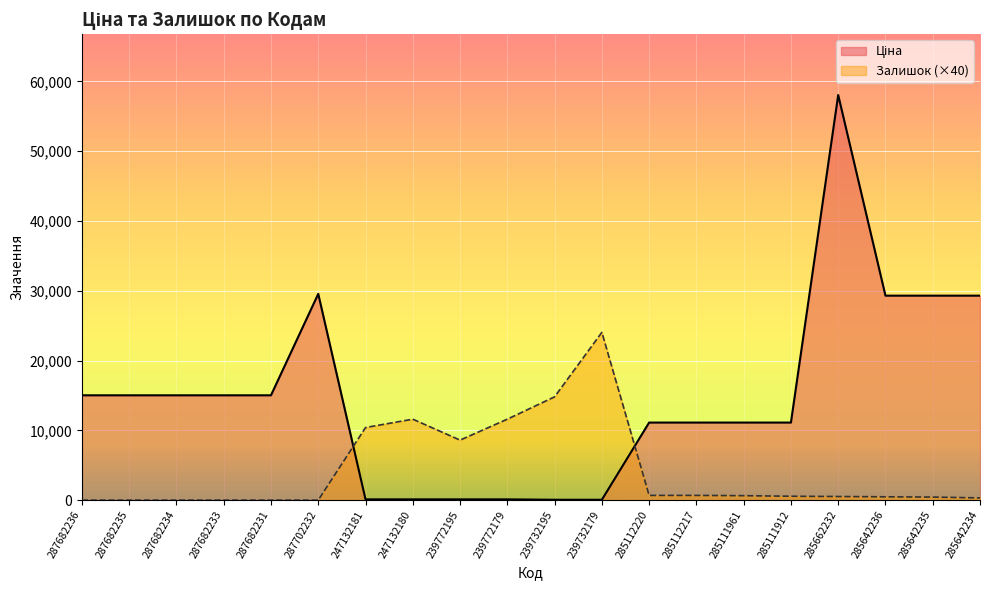

What is the total value across all series at 287682233?

15019.2